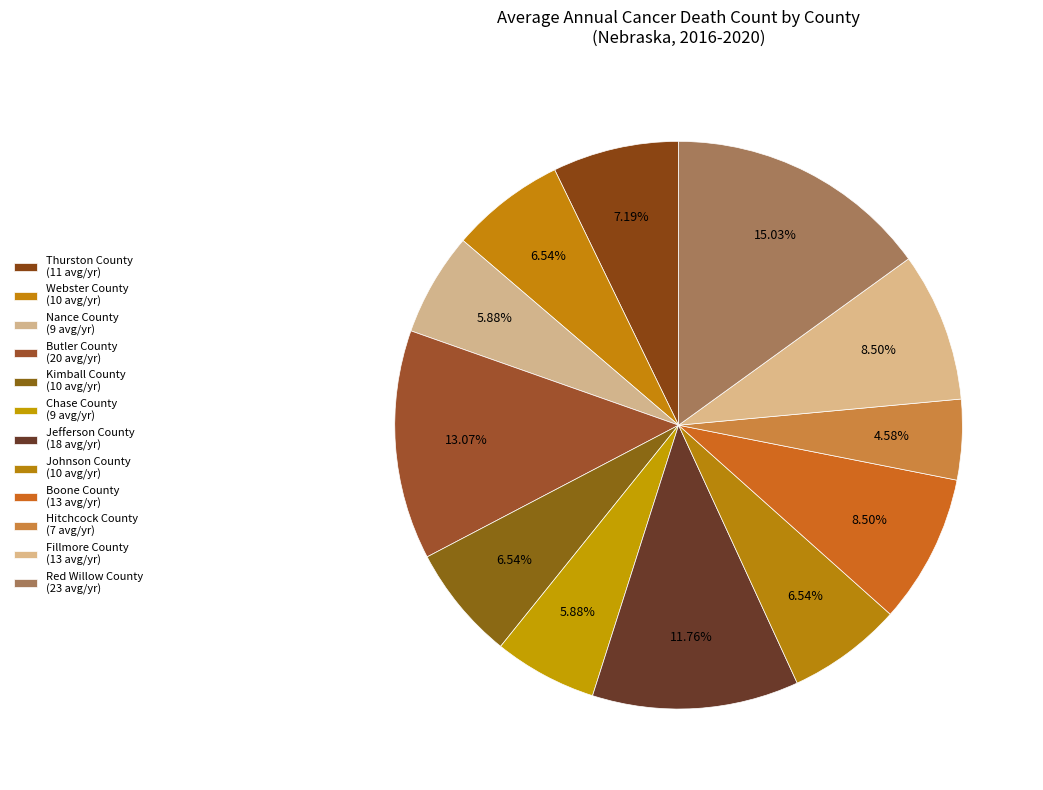

What percentage do Jefferson County and Boone County together represent?

20.3%